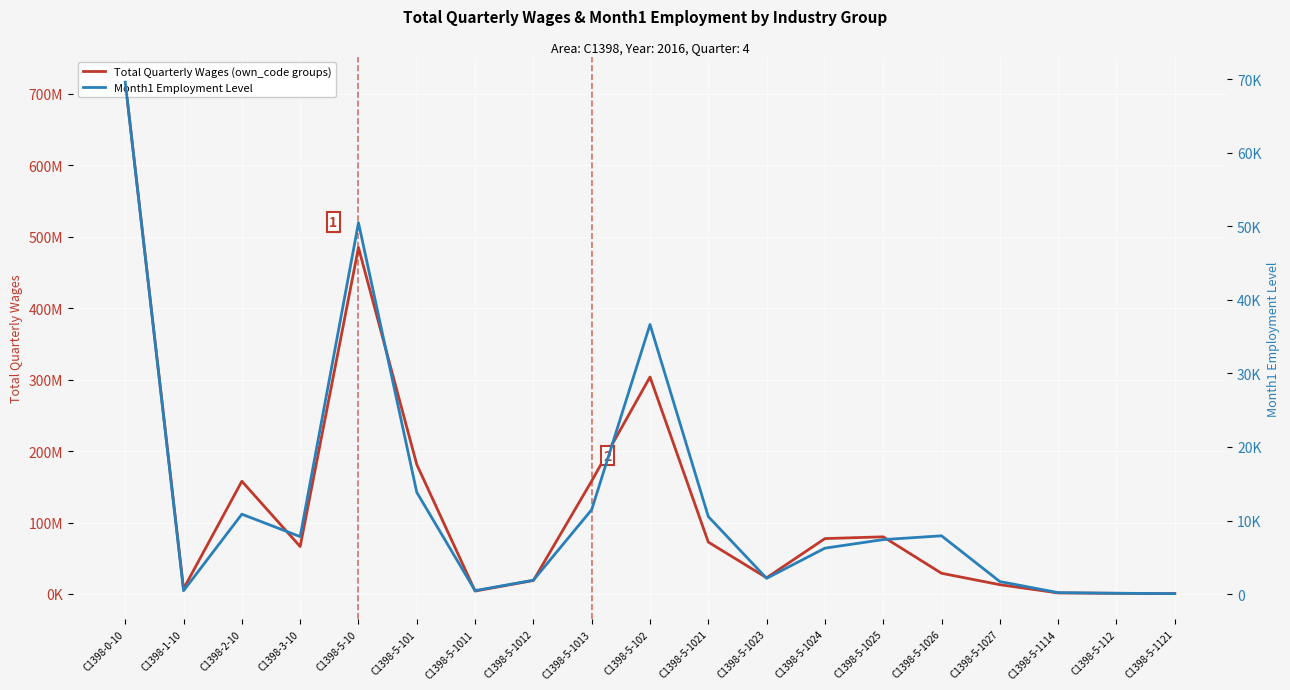

What is the label of the 10th point from the left?

C1398-5-102